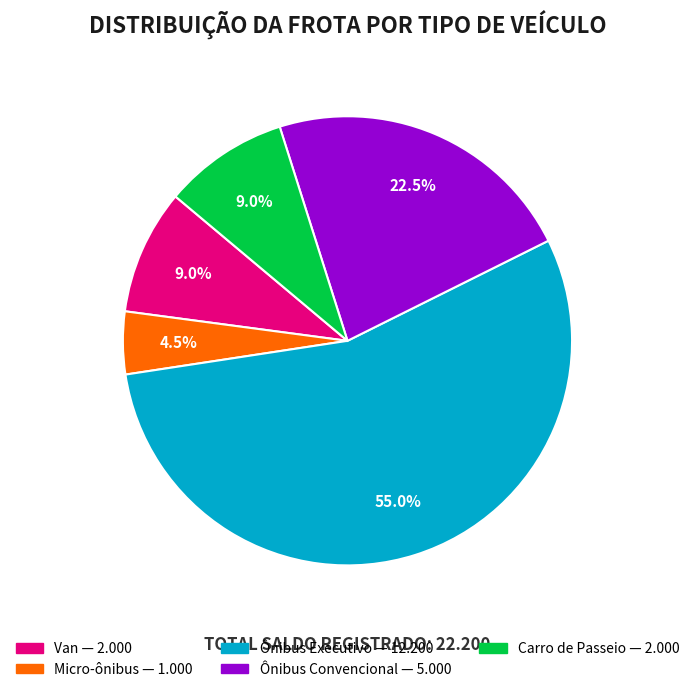

Which slice represents more than half of the pie?

Ônibus Executivo